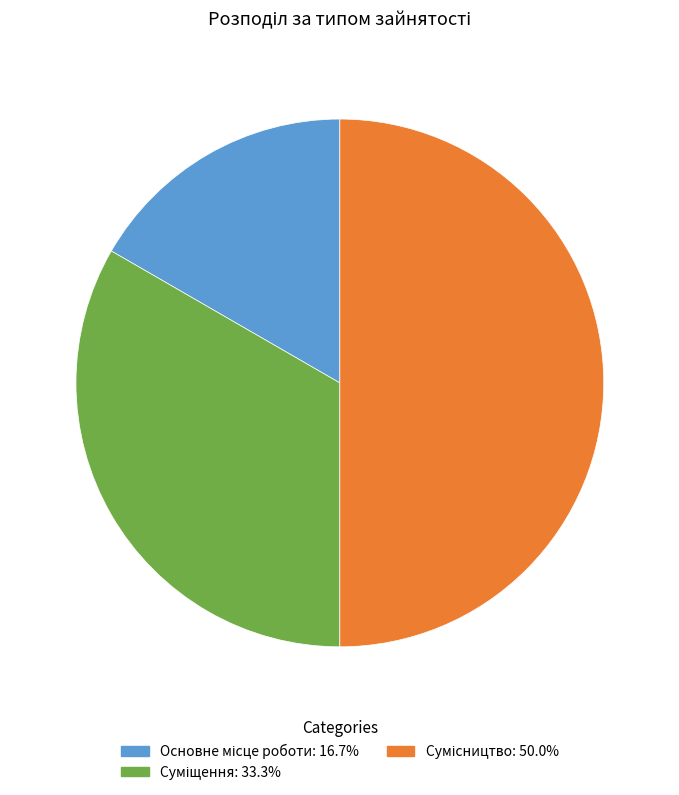

Which slice is the smallest?

Основне місце роботи